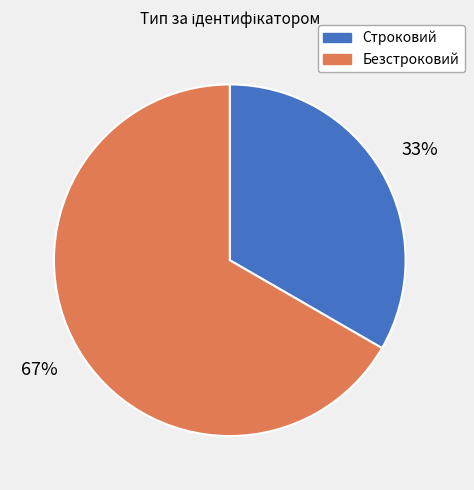

To the nearest percent, what percentage of the pie is Строковий?

33%